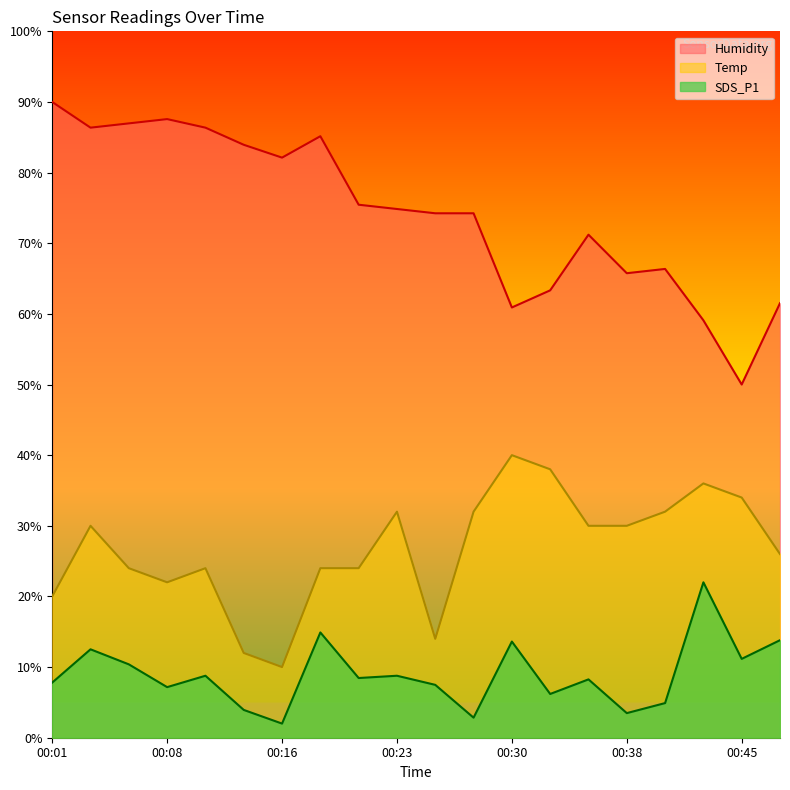

Is it true that Humidity equals 82.1 at 00:16?

True